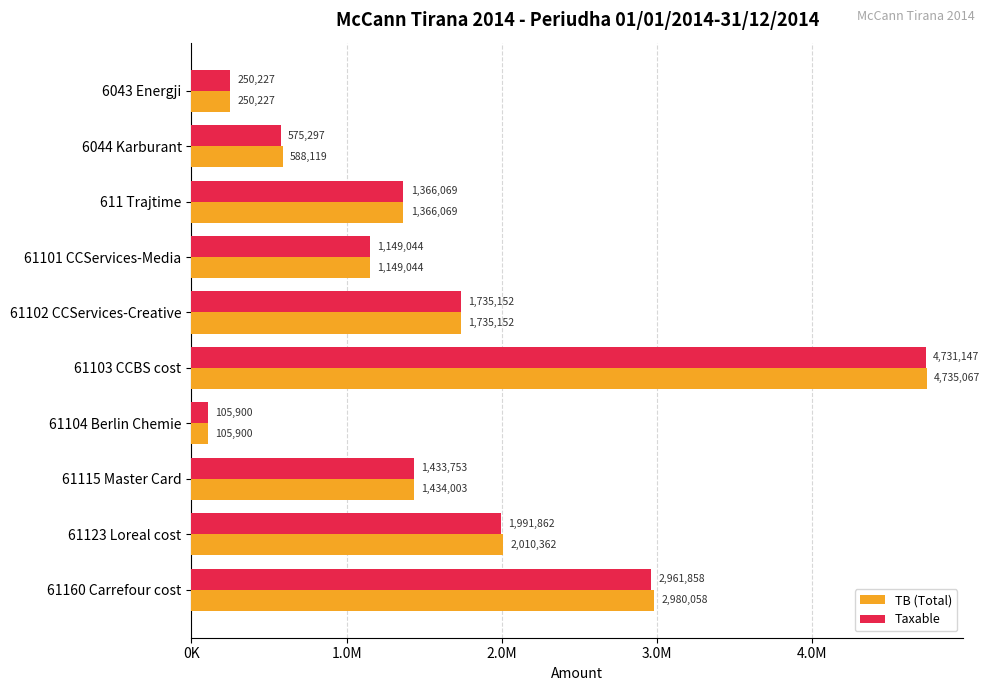

What are all the series names shown in the legend?

TB (Total), Taxable